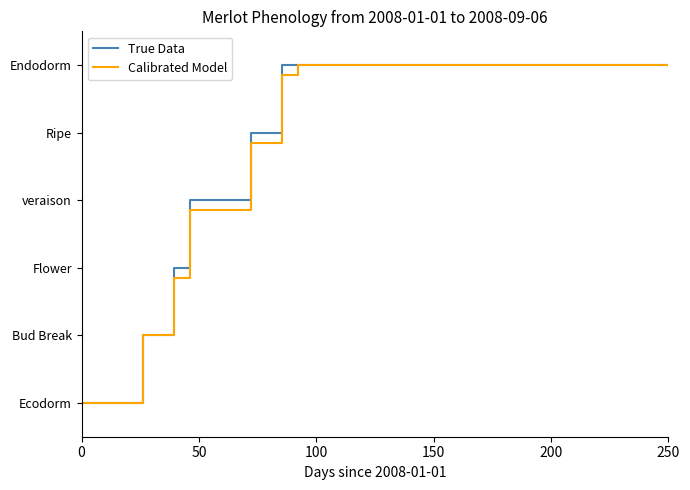

Does the chart have visible grid lines?

No